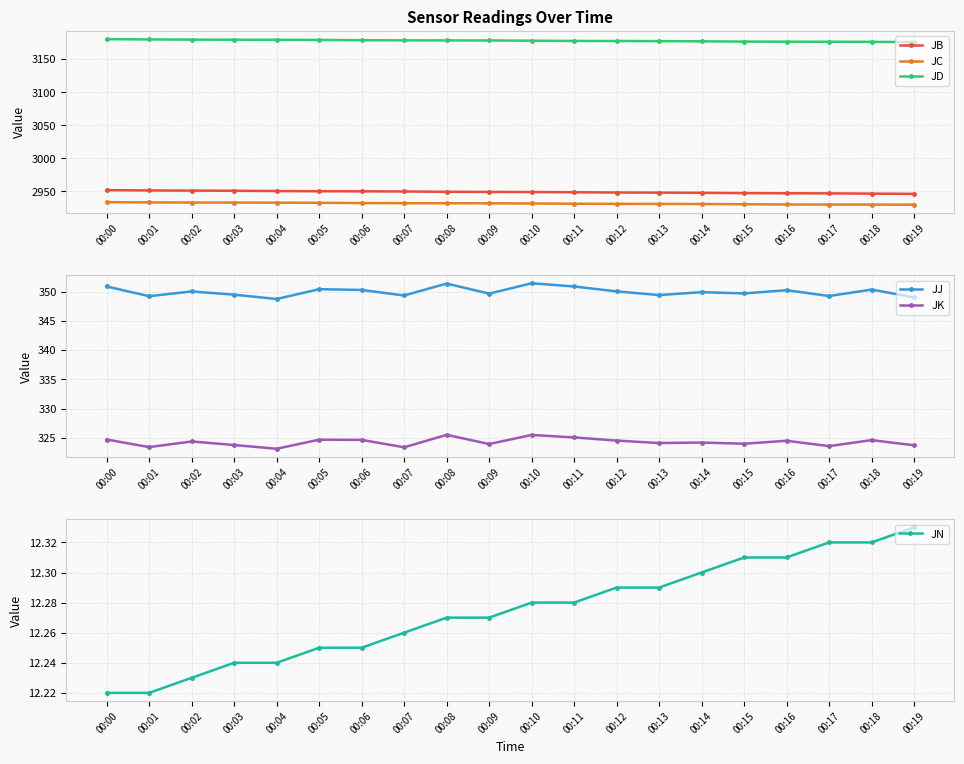

Is this an area chart (filled region under the line)?

No